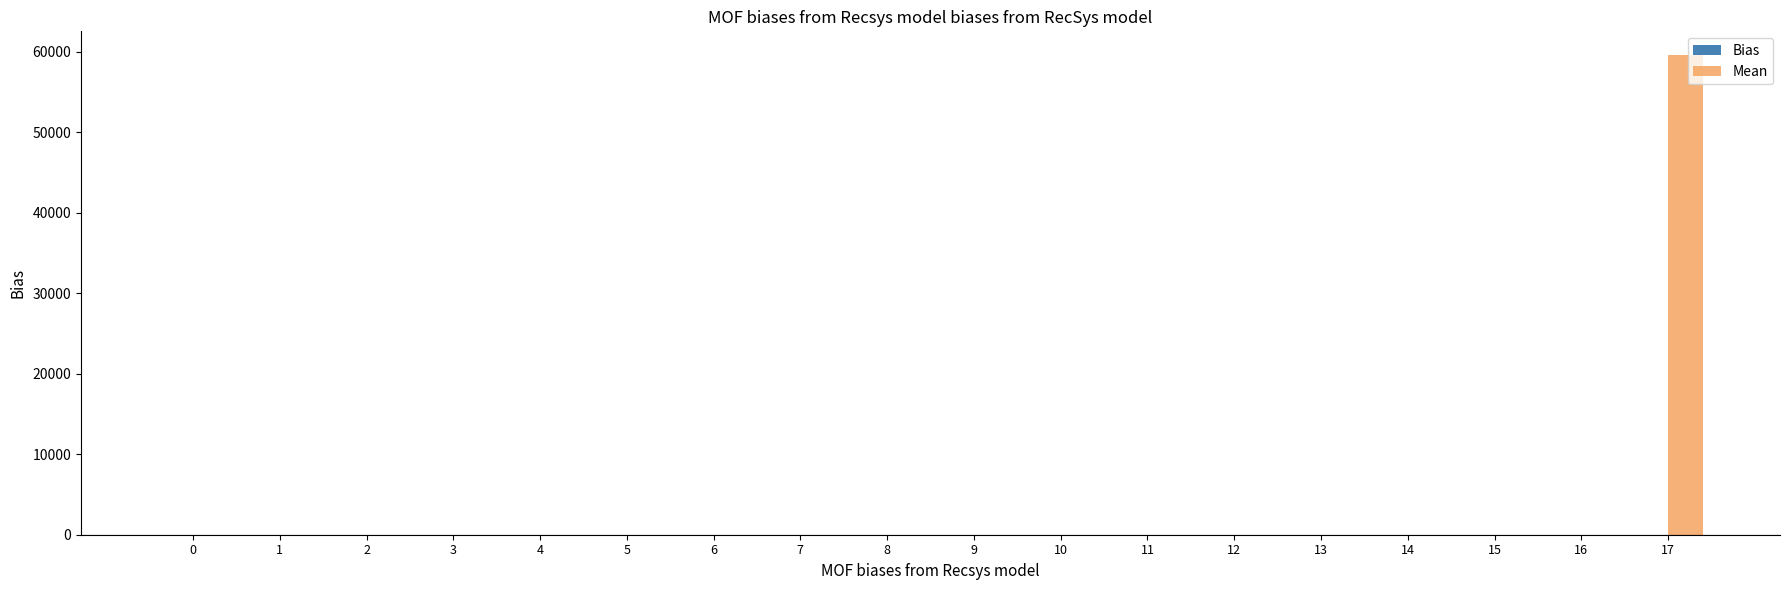

What is the sum of all values?

59564